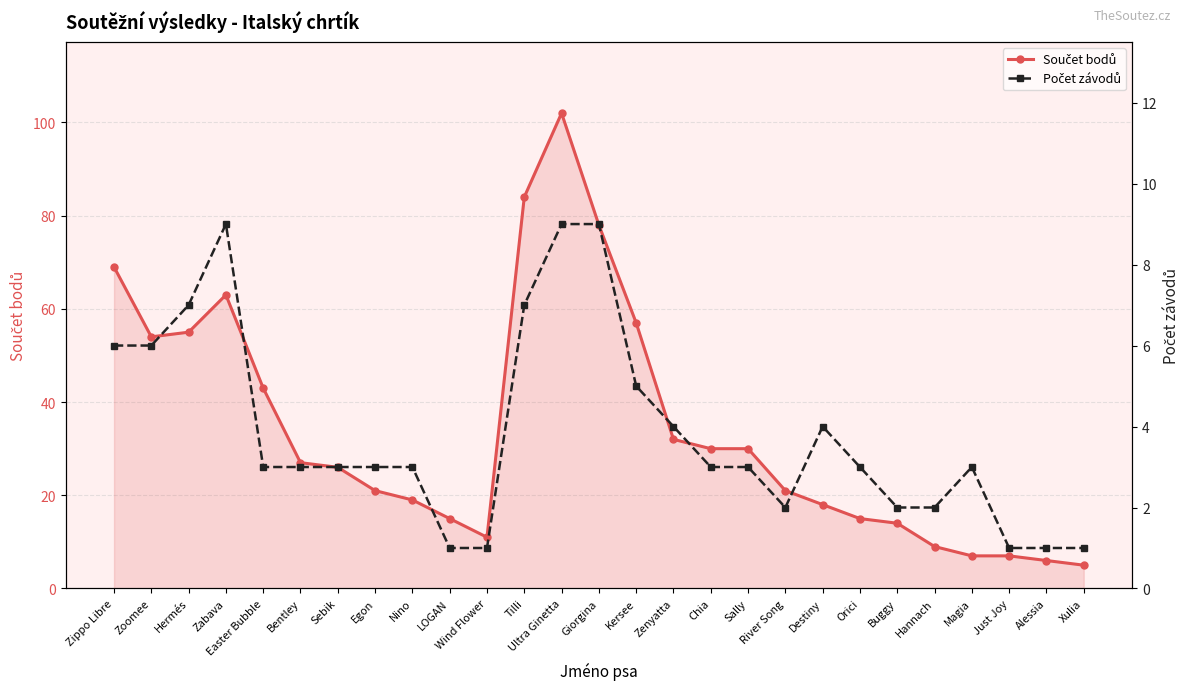

How many distinct data groups are displayed?

2